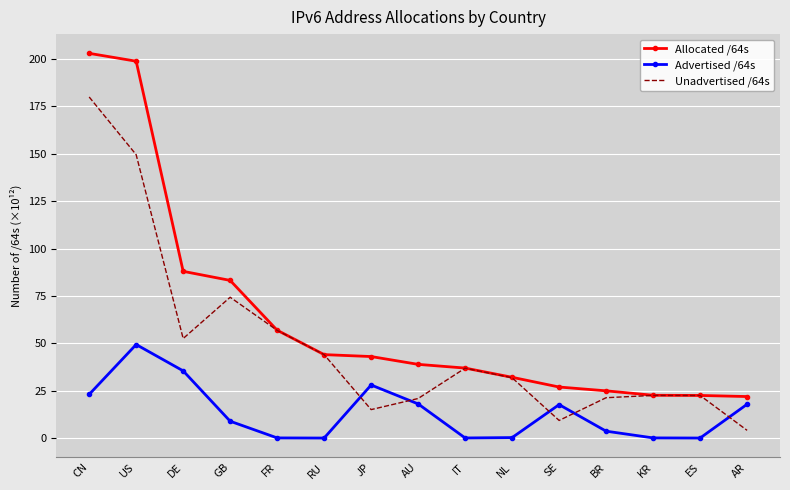

Which series has the largest total across all categories?

Allocated /64s